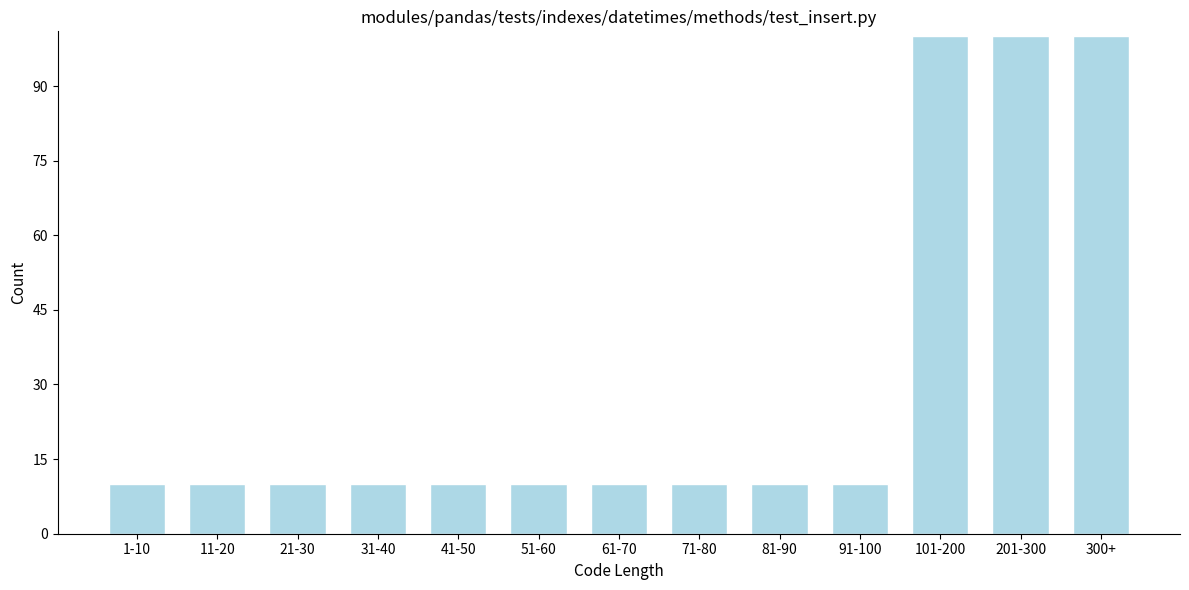

Reading left to right, transcribe all the data shown in this chart.

10	10	10	10	10	10	10	10	10	10	100	100	100